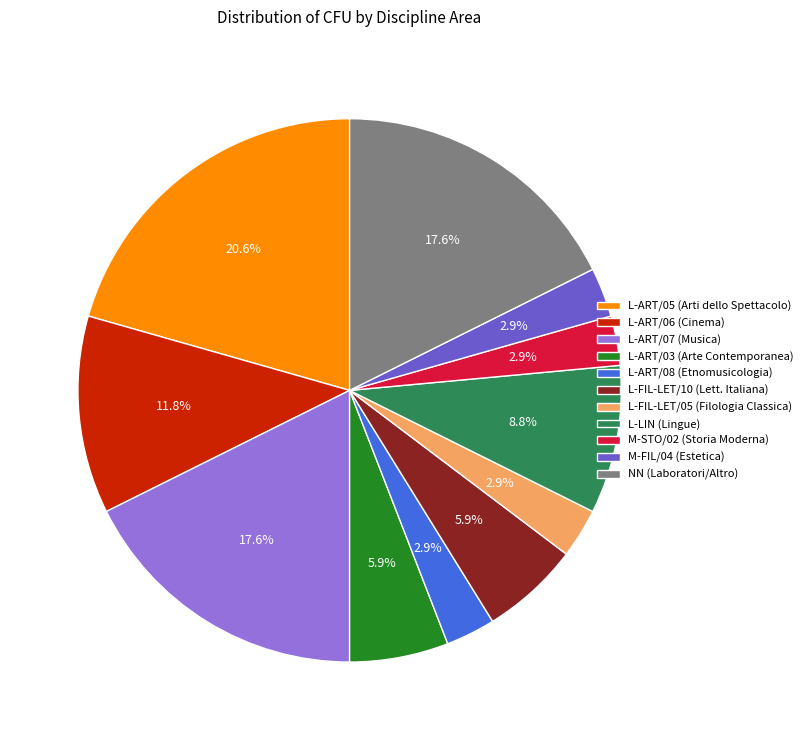

What percentage is NOT represented by L-ART/06 (Cinema)?

88.2%